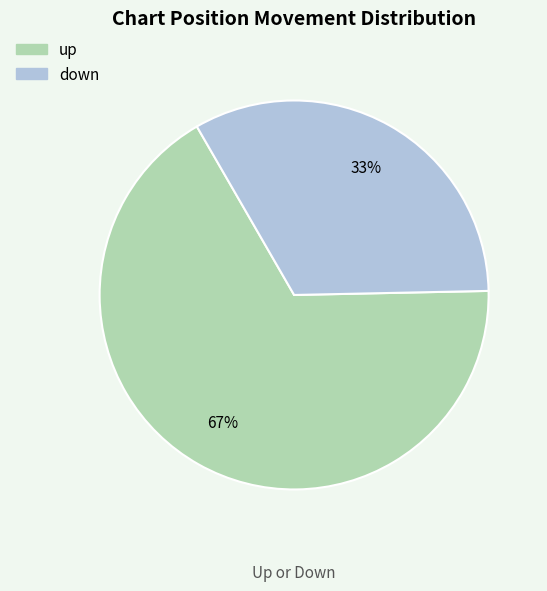

Approximately how many times larger is the value at down compared to up?

0.5